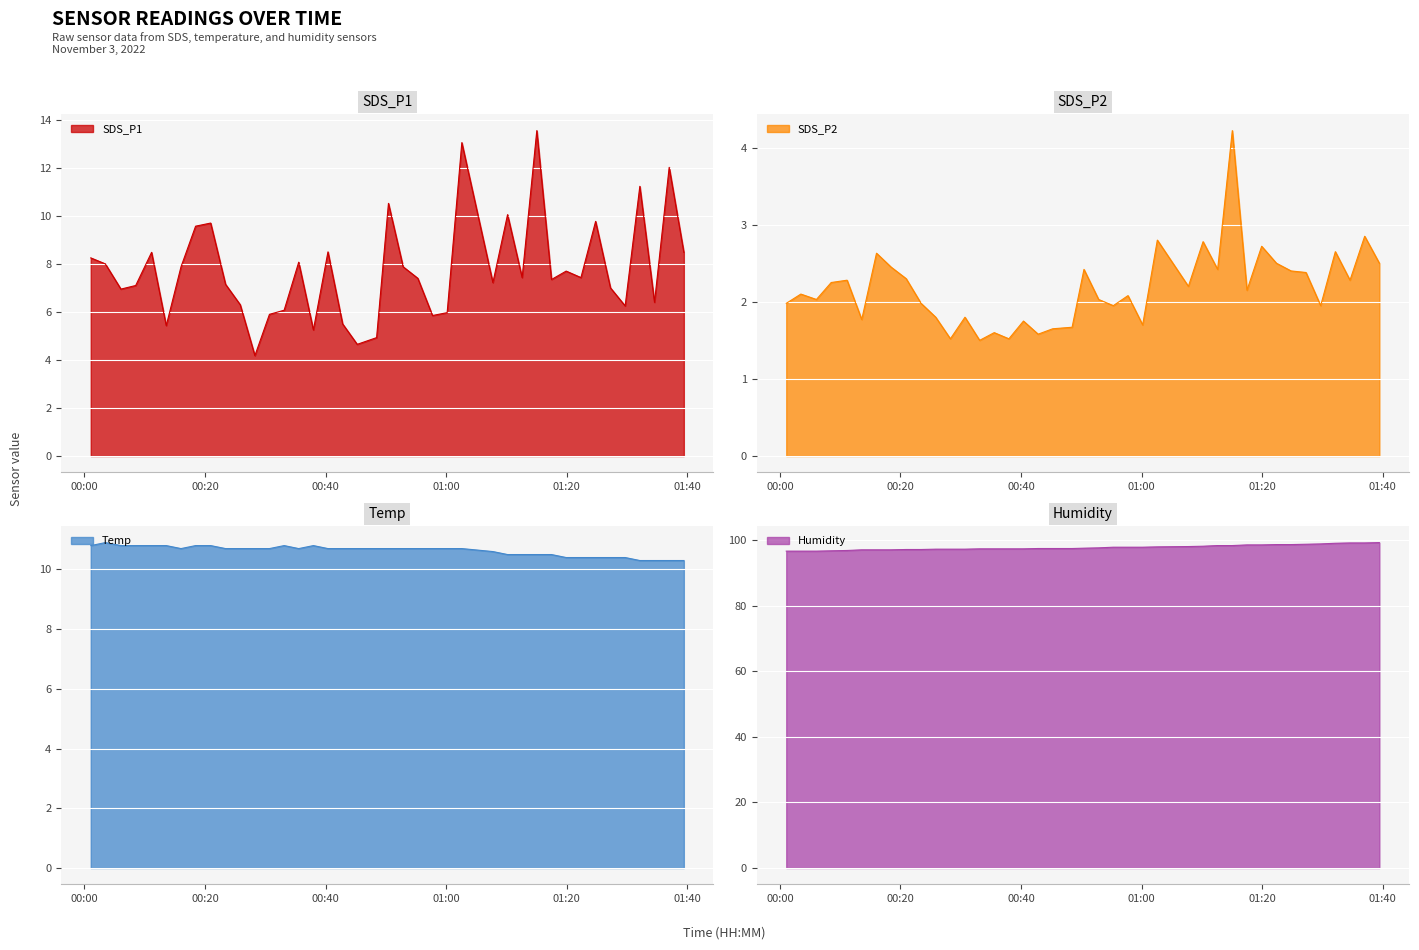

Reading left to right, transcribe all the data shown in this chart.

SDS_P1: 8.2	8.0	7.0	7.1	8.5	5.4	7.9	9.6	9.7	7.2	6.3	4.2	5.9	6.1	8.1	5.2	8.5	5.5	4.7	4.9	10.5	7.9	7.4	5.8	6.0	13.1	7.2	10.1	7.4	13.6	7.3	7.7	7.4	9.8	7.0	6.2	11.2	6.4	12.0	8.5
SDS_P2: 2.0	2.1	2.0	2.2	2.3	1.8	2.6	2.5	2.3	2.0	1.8	1.5	1.8	1.5	1.6	1.5	1.8	1.6	1.6	1.7	2.4	2.0	1.9	2.1	1.7	2.8	2.2	2.8	2.4	4.2	2.1	2.7	2.5	2.4	2.4	1.9	2.6	2.3	2.9	2.5
Temp: 10.8	10.9	10.8	10.8	10.8	10.8	10.7	10.8	10.8	10.7	10.7	10.7	10.7	10.8	10.7	10.8	10.7	10.7	10.7	10.7	10.7	10.7	10.7	10.7	10.7	10.7	10.6	10.5	10.5	10.5	10.5	10.4	10.4	10.4	10.4	10.4	10.3	10.3	10.3	10.3
Humidity: 96.6	96.6	96.6	96.7	96.8	97.0	97.0	97.0	97.1	97.1	97.2	97.2	97.2	97.3	97.3	97.3	97.3	97.4	97.4	97.4	97.5	97.6	97.8	97.8	97.8	97.9	98.0	98.1	98.3	98.3	98.5	98.5	98.6	98.6	98.7	98.8	99.0	99.1	99.1	99.2